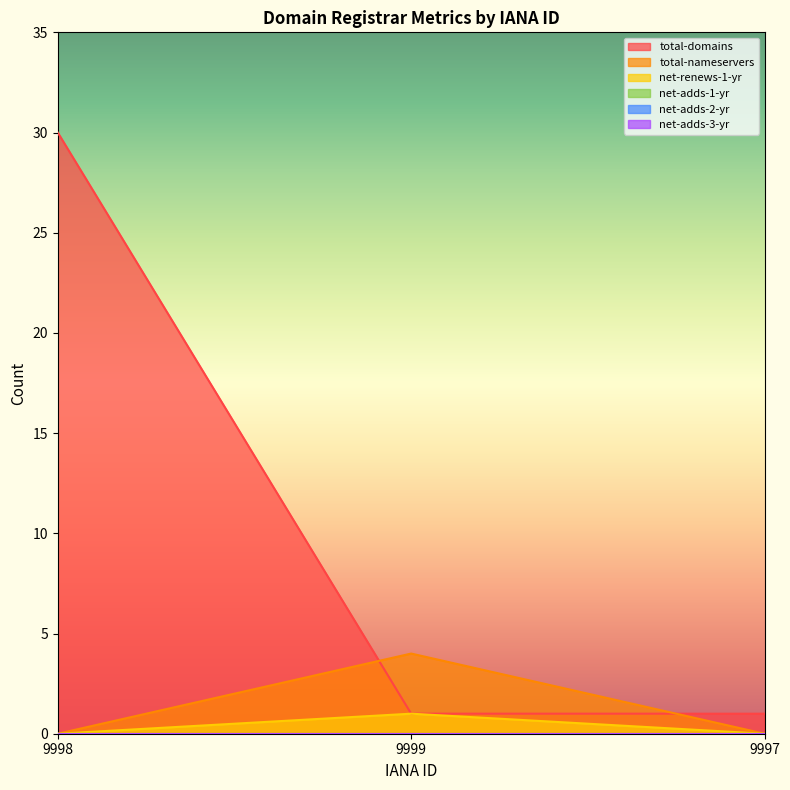

What is the average value of the total-nameservers series?

1